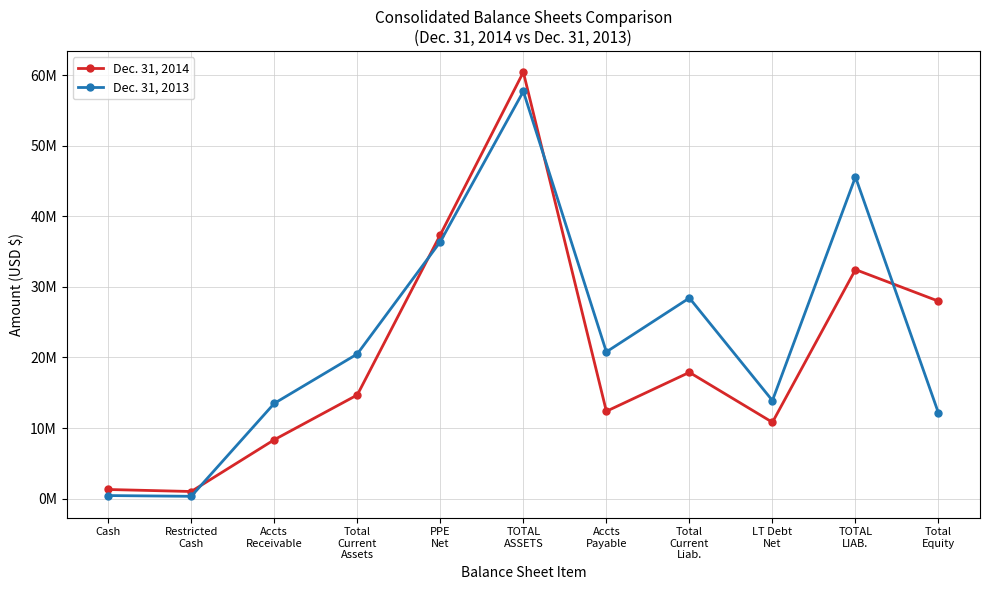

What is the approximate value of Dec. 31, 2014 at Restricted
Cash?

1008514